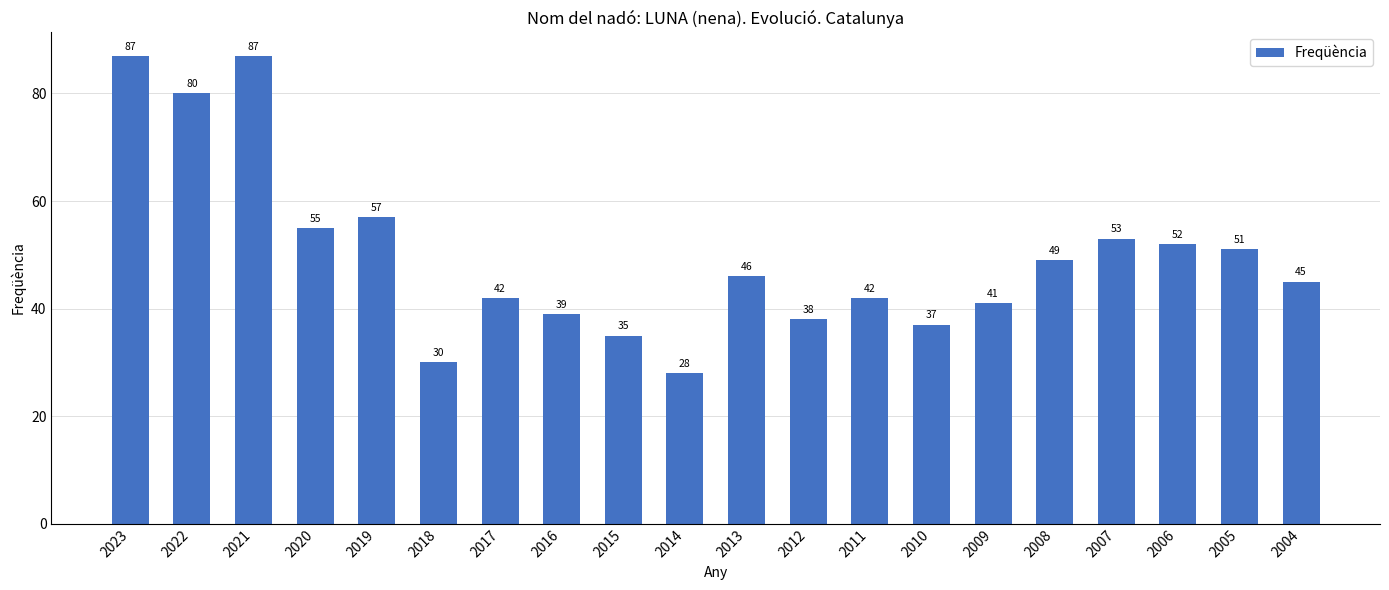

The value at 2013 is 25. True or false?

False